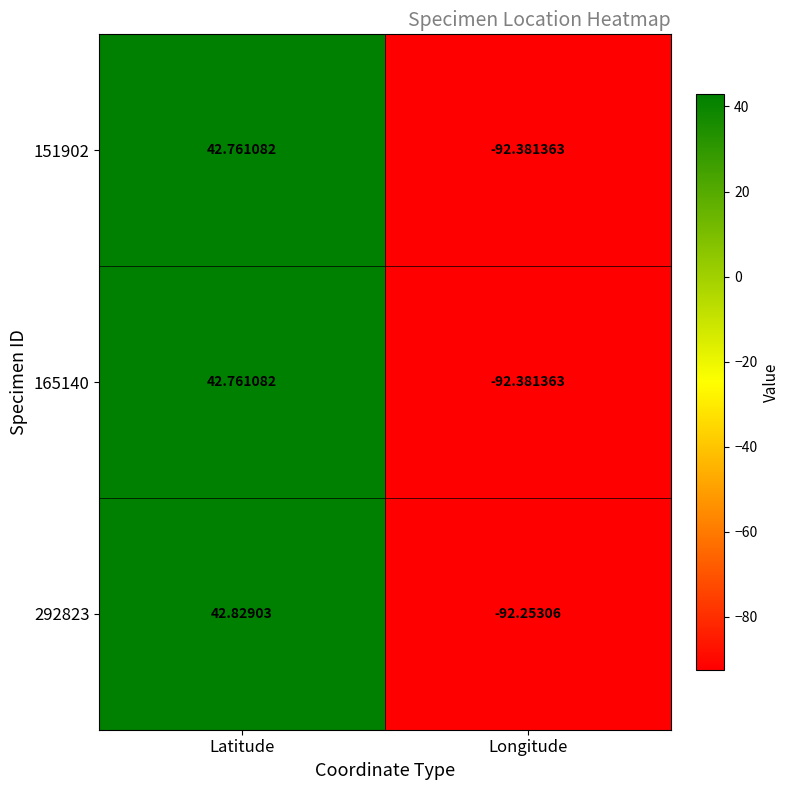

Where is 292823 nearest to the value -24?

Latitude